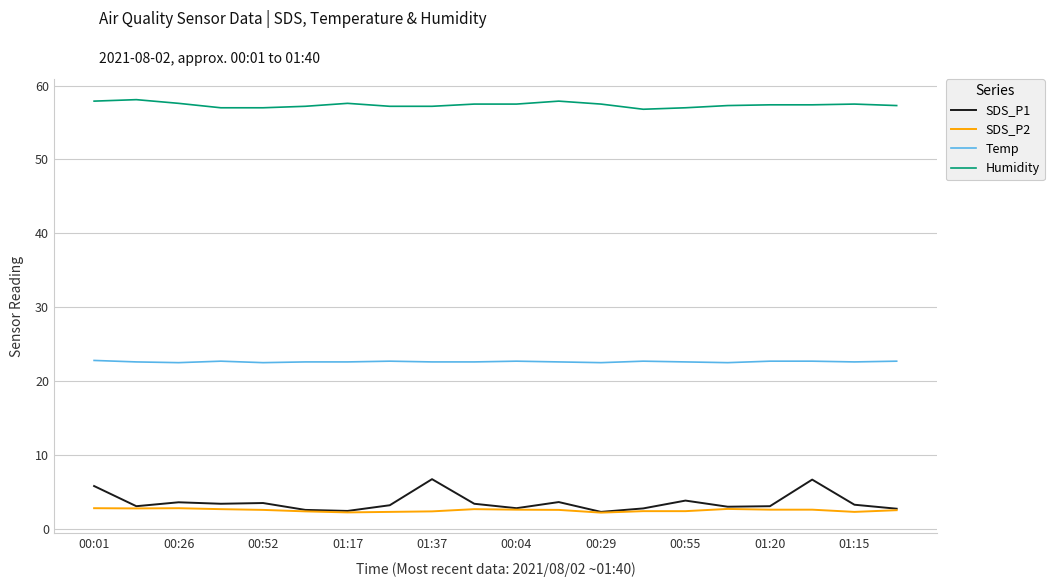

What are all the series names shown in the legend?

SDS_P1, SDS_P2, Temp, Humidity